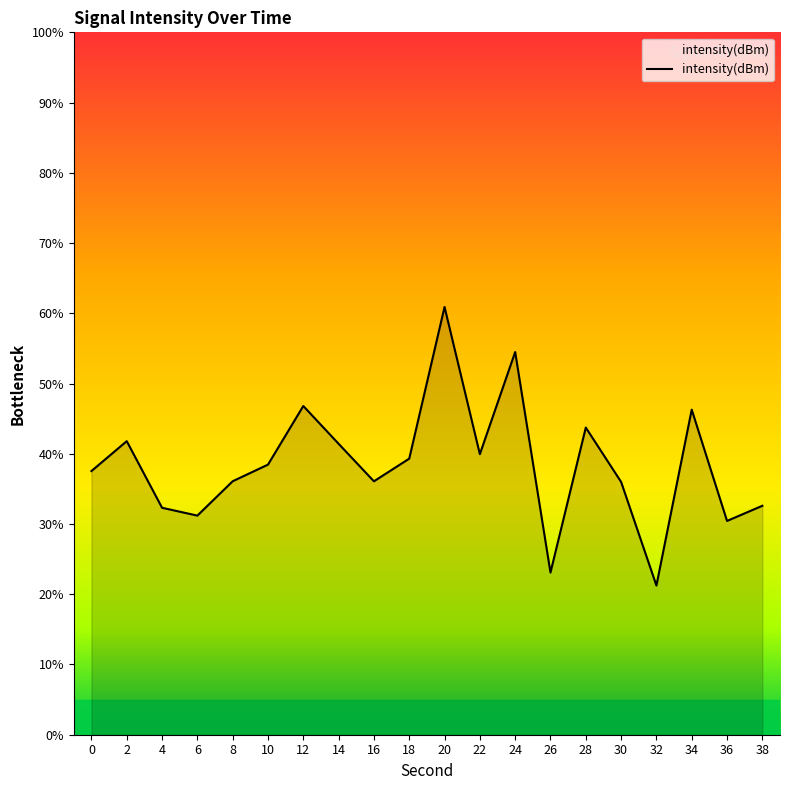

What is the change in value from 2 to 32?

-20.6